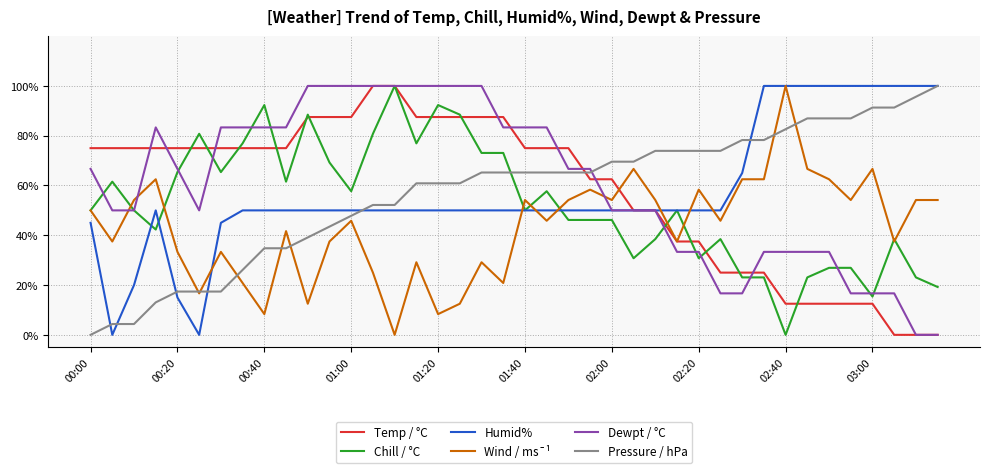

True or false: Pressure / hPa and Chill / °C cross at least once.

True